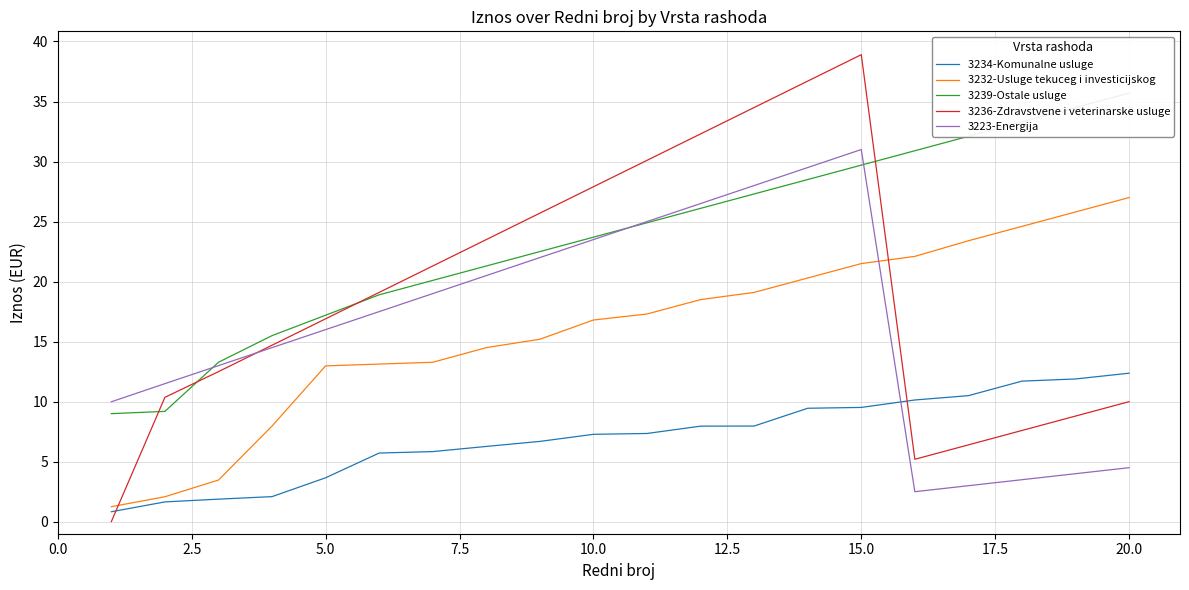

True or false: 3234-Komunalne usluge and 3236-Zdravstvene i veterinarske usluge cross at least once.

True